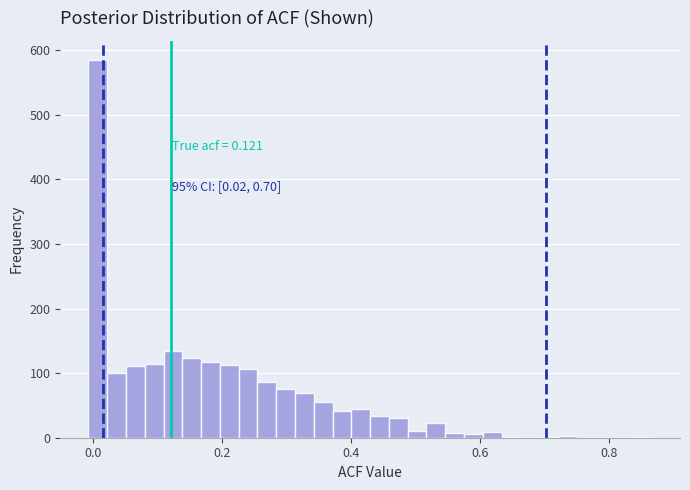

Around what value on the x-axis is the tallest bar? Give the approximate position of its centre, as read against the axis.

0.00